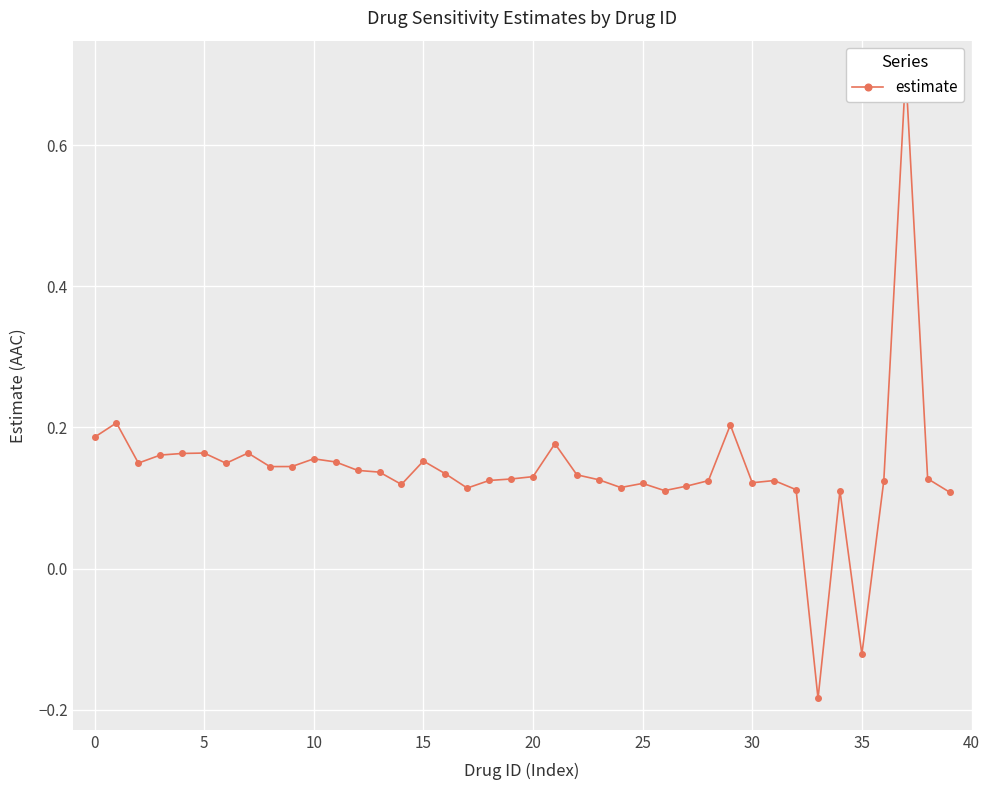

What is the value of the 2nd point from the left?

0.2